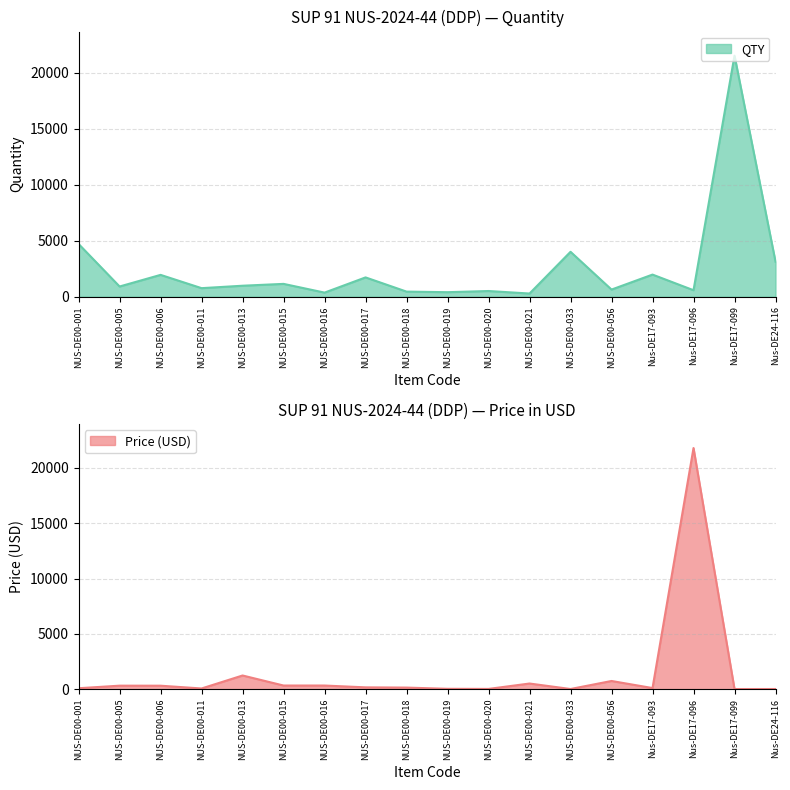

What is the average value of the Price (USD) series?

1451.2